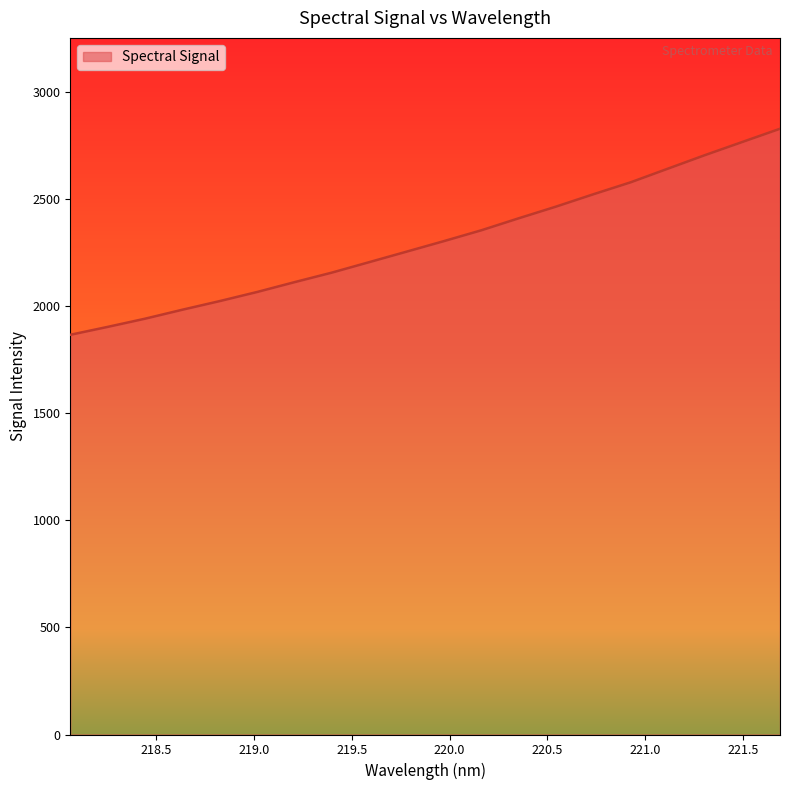

What is the difference between the maximum and minimum values?

961.7